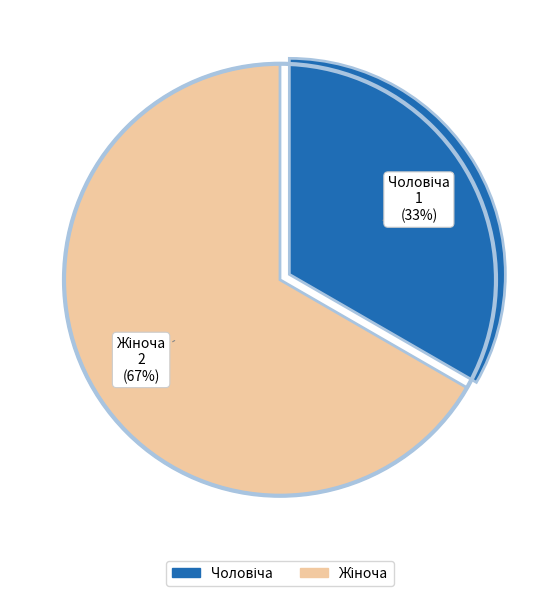

To the nearest percent, what is the average slice percentage?

50%